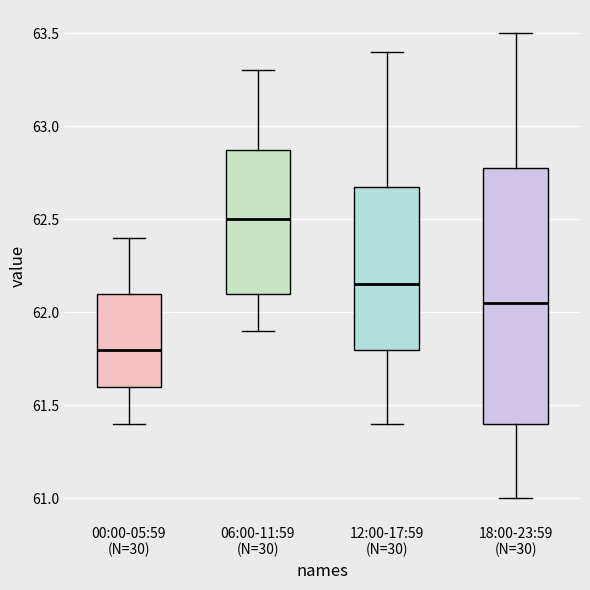

Which box's median line is the highest?

06:00-11:59 (N=30)